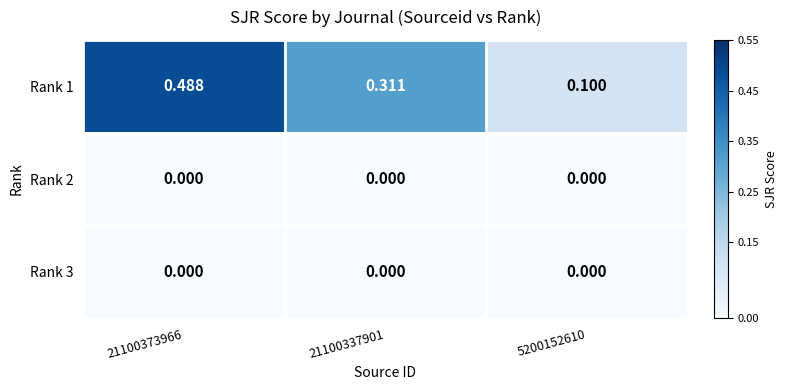

Is the value of Rank 2 at 21100337901 greater than the value of Rank 1 at 5200152610?

No